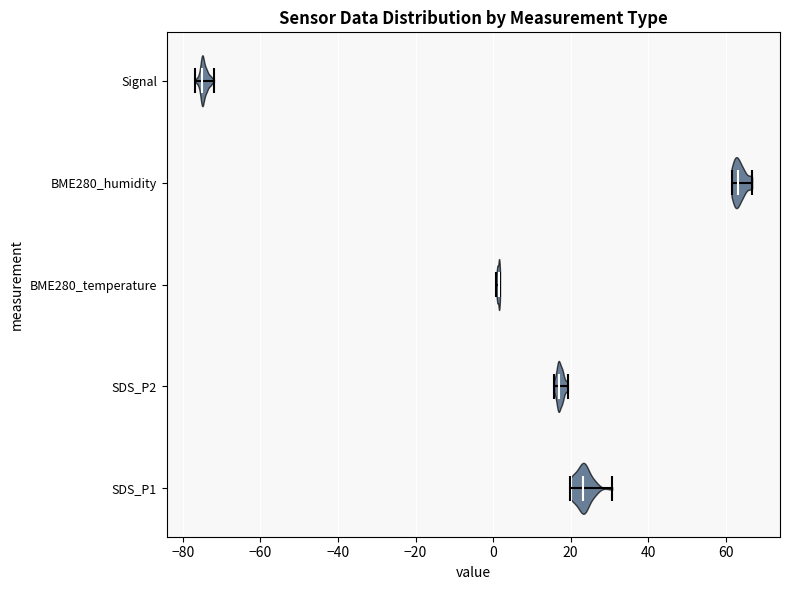

Reading bottom to top, read every violin against the x-axis: where its median line is, and the lowest and highest points it reaches. The values are not printed on the chart, so give them approximately, as read against the axis.

SDS_P1: median line 24, lowest point 20, highest point 30
SDS_P2: median line 18, lowest point 16, highest point 20
BME280_temperature: median line 2, lowest point 0, highest point 2
BME280_humidity: median line 64, lowest point 62, highest point 66
Signal: median line -74, lowest point -76, highest point -72